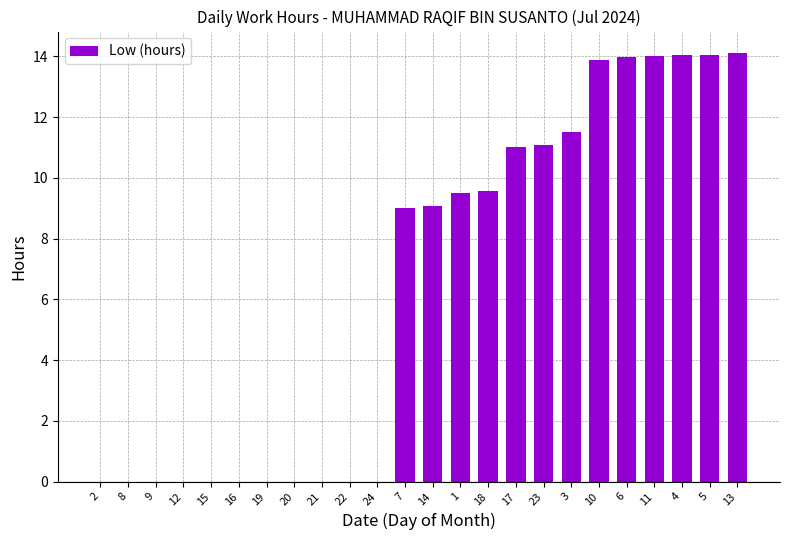

What is the sum of the values at 11 and 21?

14.0